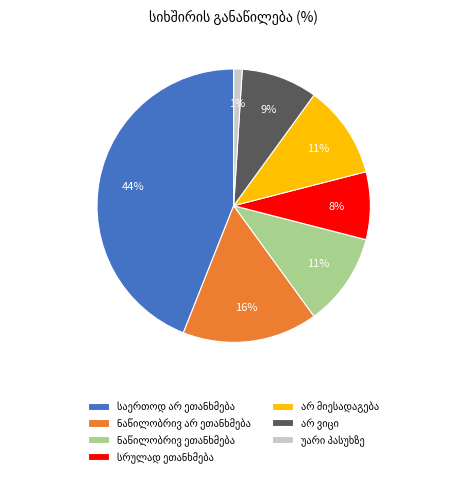

To the nearest percent, what is the difference between the largest and smallest slice percentages?

43%